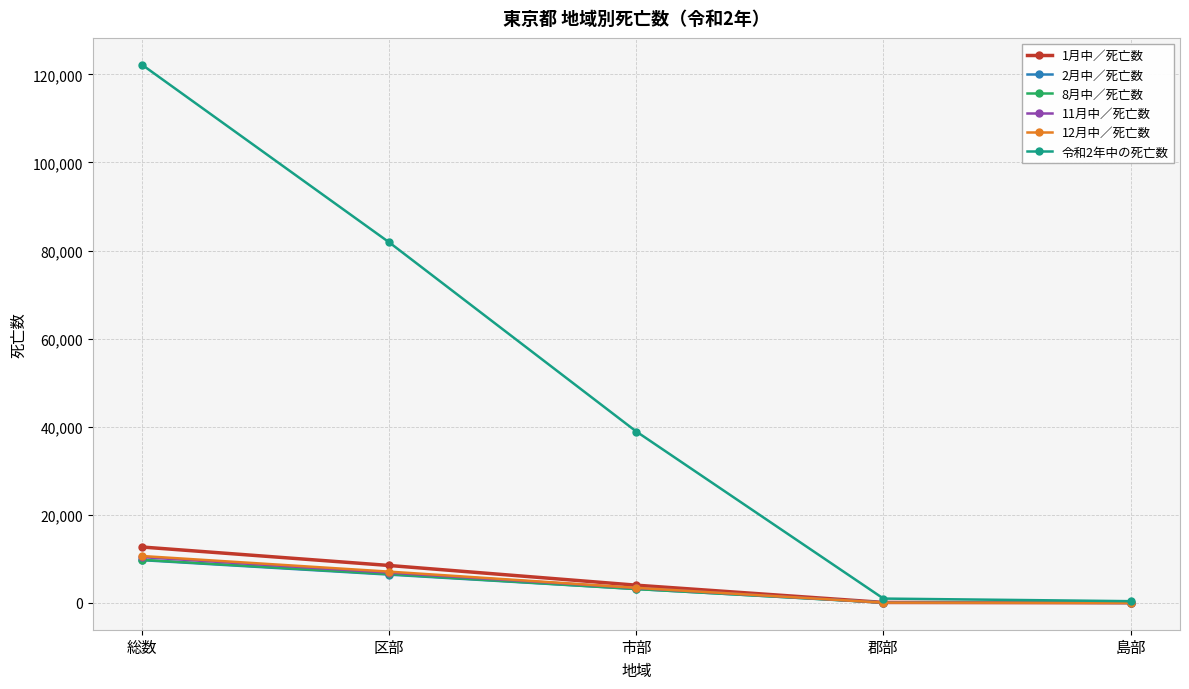

Is the value of 1月中／死亡数 at 郡部 greater than the value of 令和2年中の死亡数 at 総数?

No